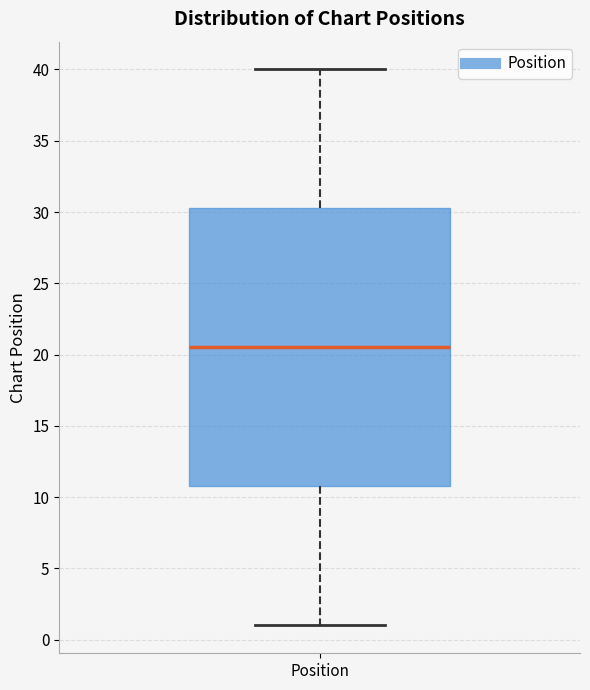

Transcribe this box plot: give where the median line is, the range the box spans, and where the two whiskers end, as read against the y-axis. The values are not printed on the chart, so give them approximately, as read against the axis.

median 20.5, box 11.0 to 30.5, whiskers 1.0 to 40.0